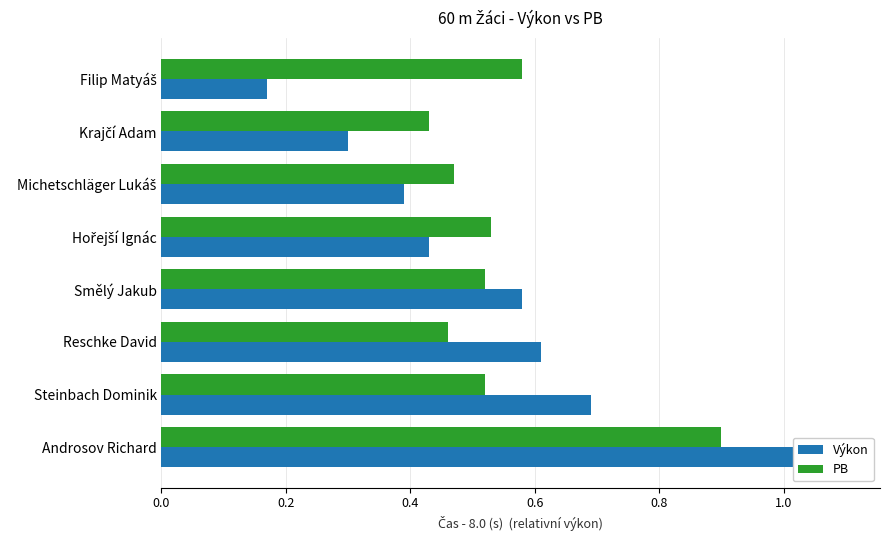

What are all the series names shown in the legend?

Výkon, PB